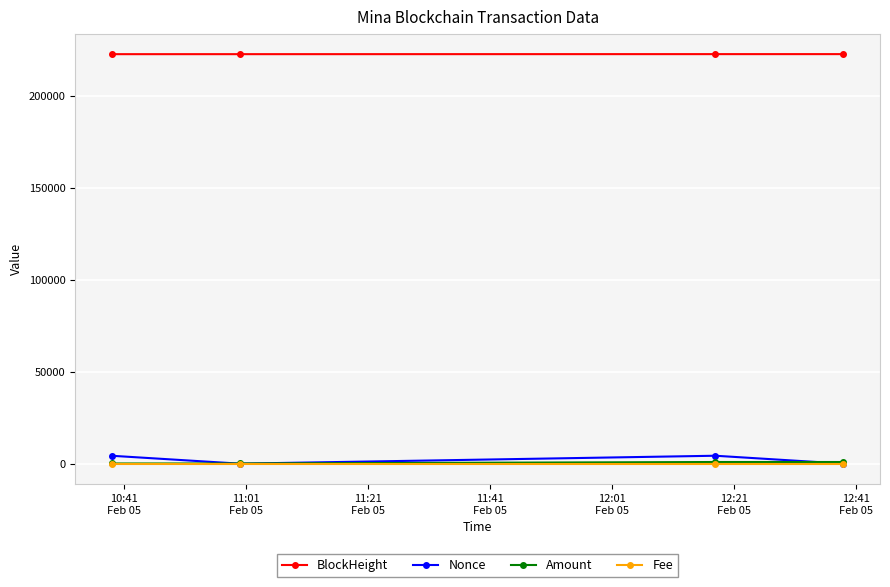

How many distinct data groups are displayed?

4